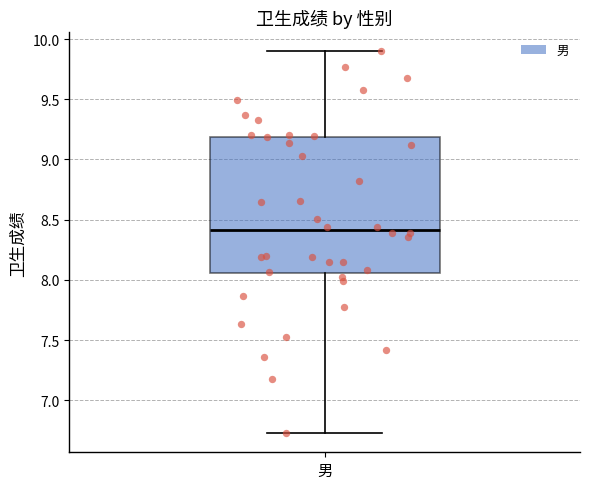

Where does the upper whisker of the box for 男 end on the y-axis? The values are not printed on the chart, so give them approximately, as read against the axis.

9.90